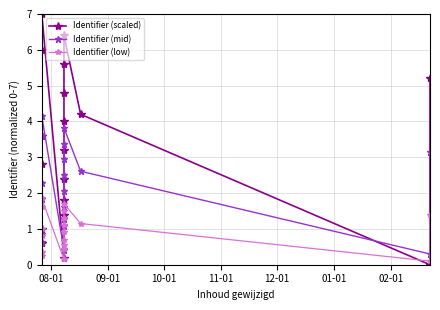

What is the maximum value shown in the chart?

7.0